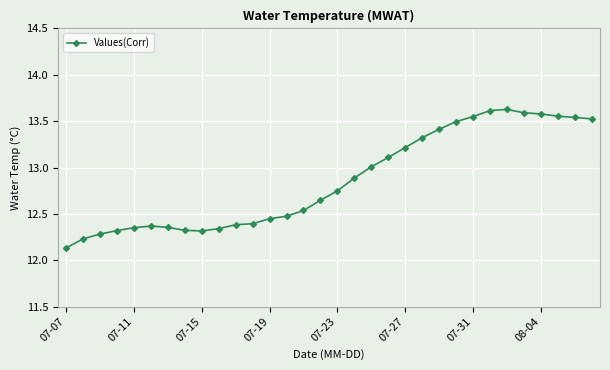

What is the value of the 21st point from the left?

13.2